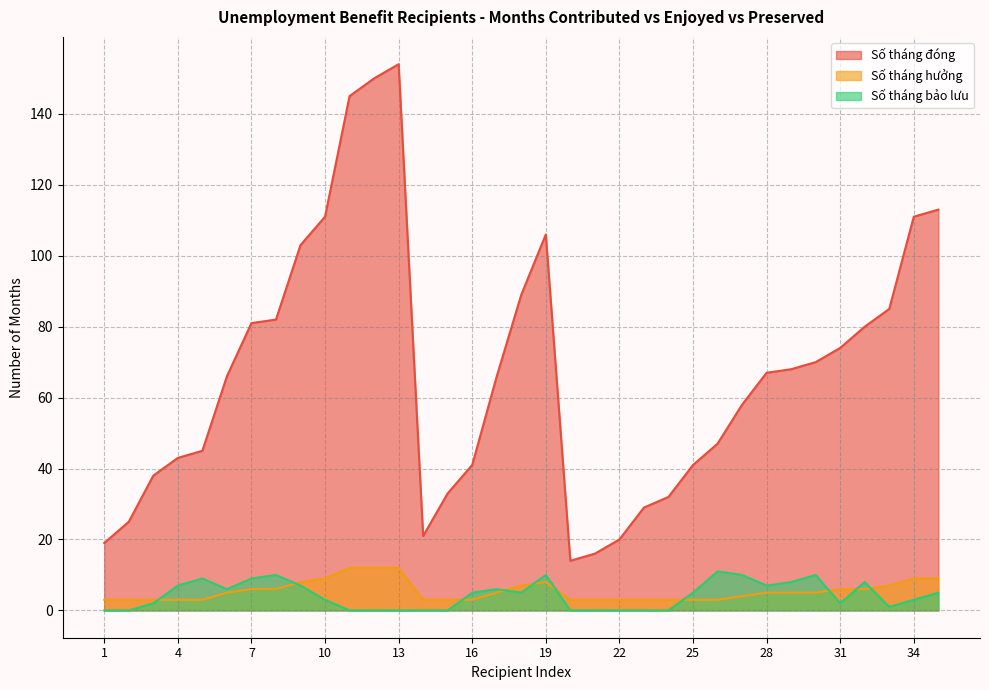

True or false: Số tháng đóng and Số tháng bảo lưu intersect in this chart.

False